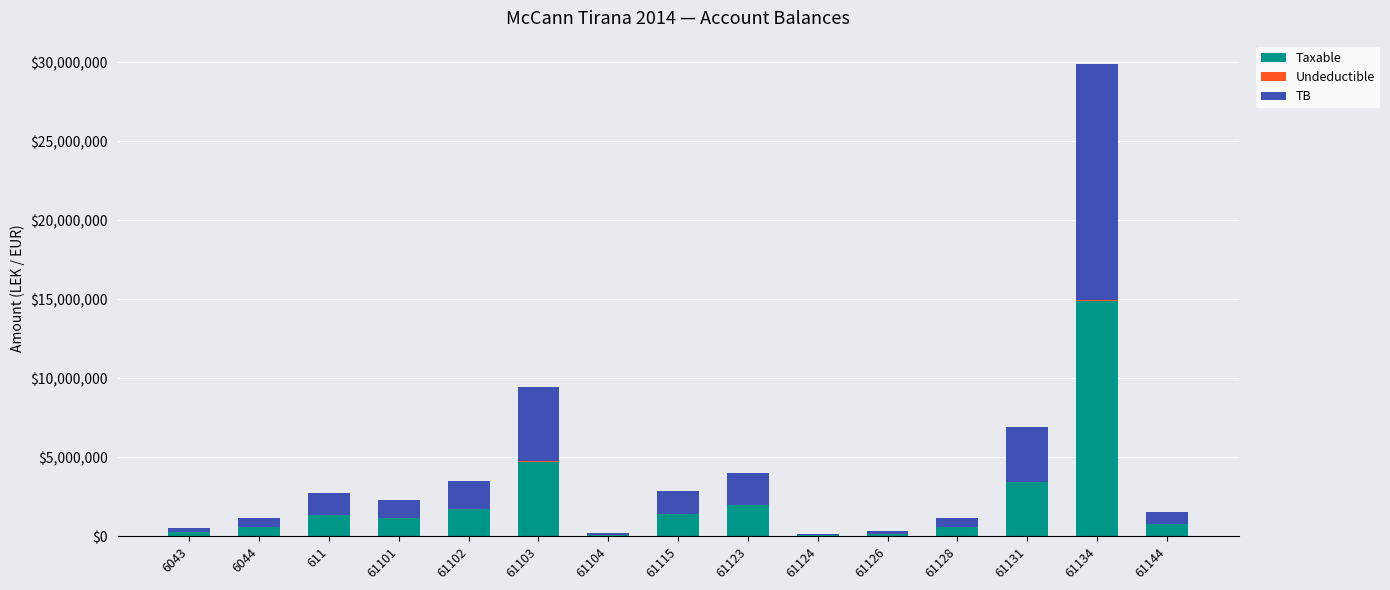

True or false: Taxable has a value of 567460.5 at 61128.

True